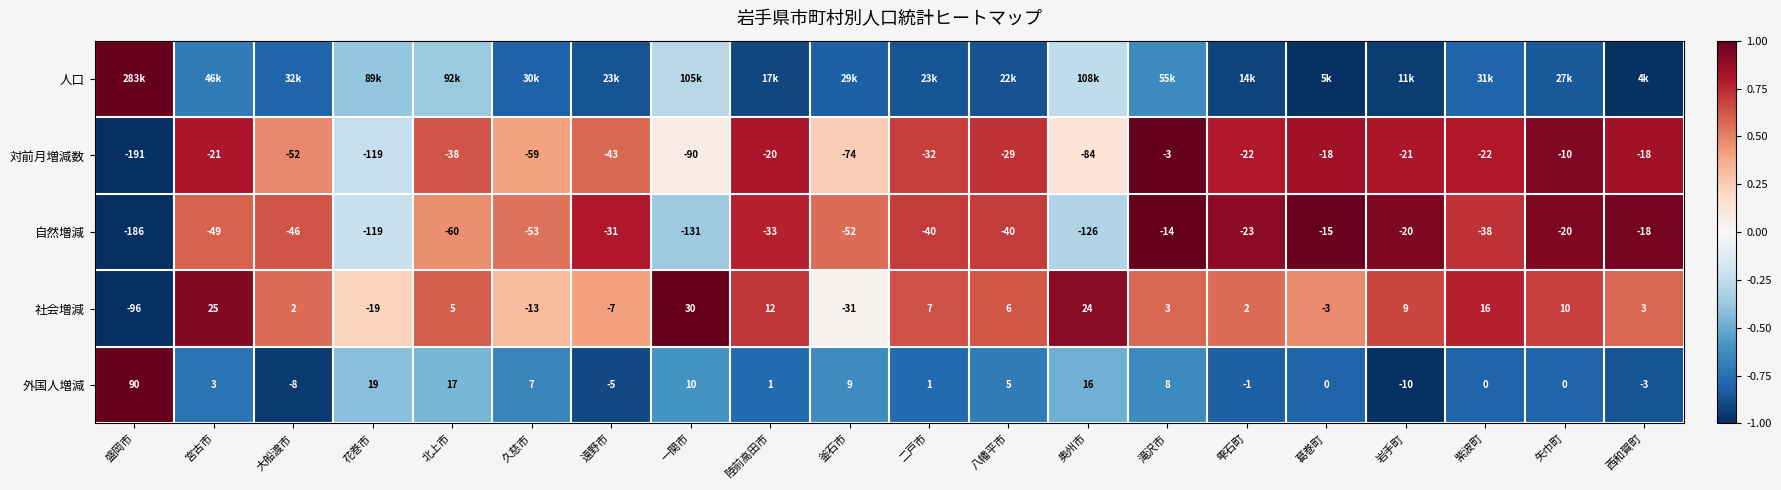

At which label is 対前月増減数 closest to -97?

一関市